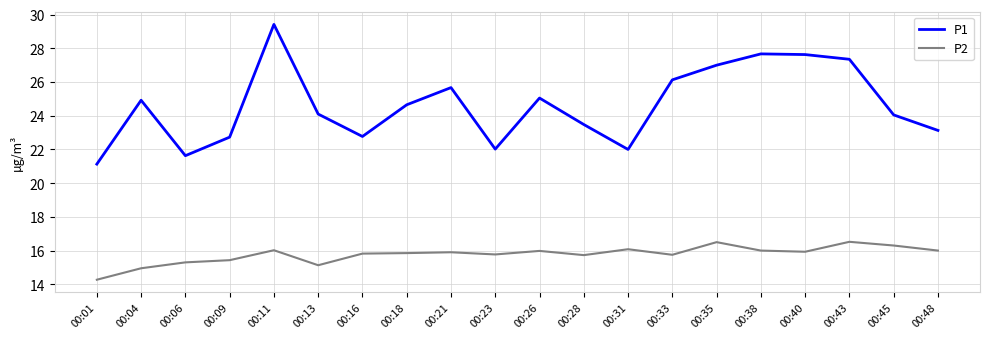

True or false: P1 and P2 intersect in this chart.

False